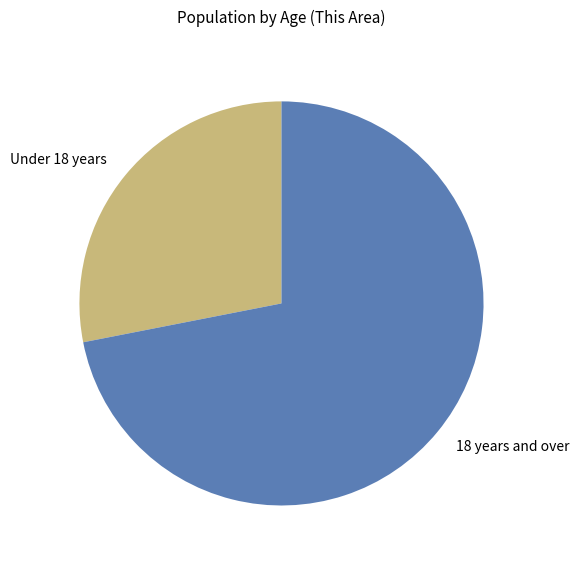

Do 18 years and over and Under 18 years together represent more than half of the pie?

Yes